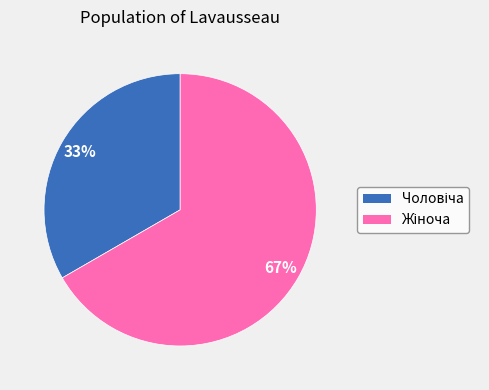

To the nearest percent, what is the average slice percentage?

50%